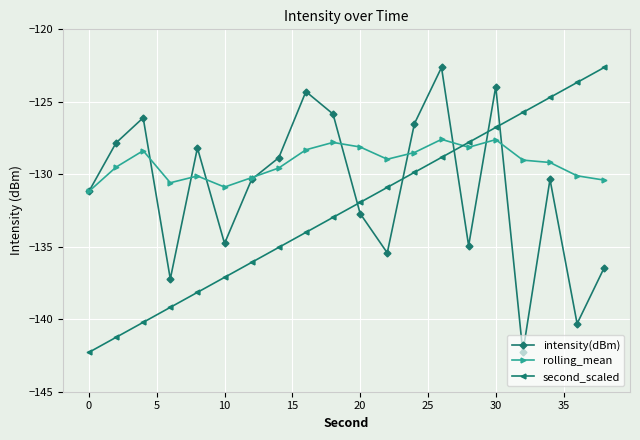

What are all the series names shown in the legend?

intensity(dBm), rolling_mean, second_scaled